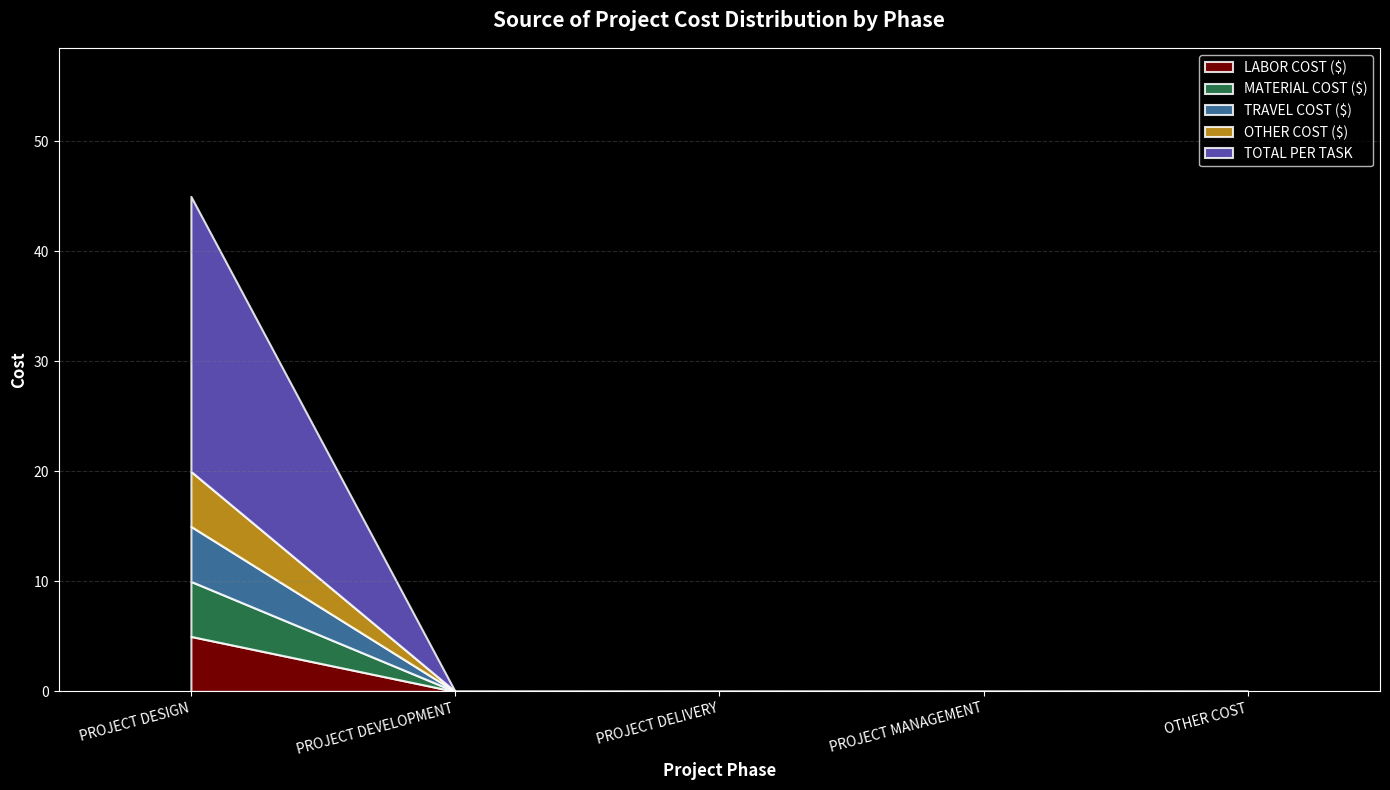

The value of MATERIAL COST ($) at OTHER COST is 0. True or false?

True